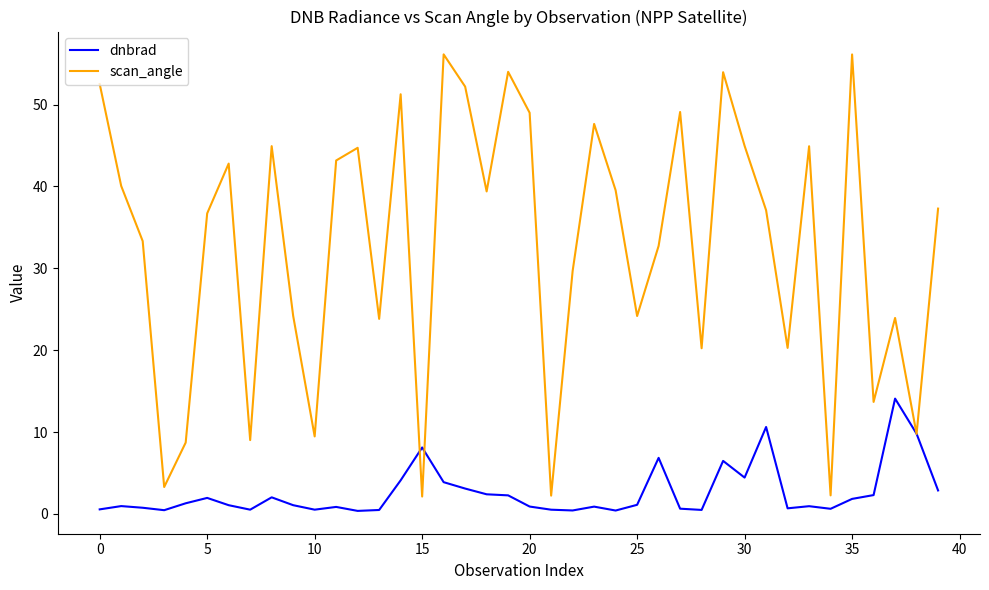

What is the greatest value displayed?

56.1